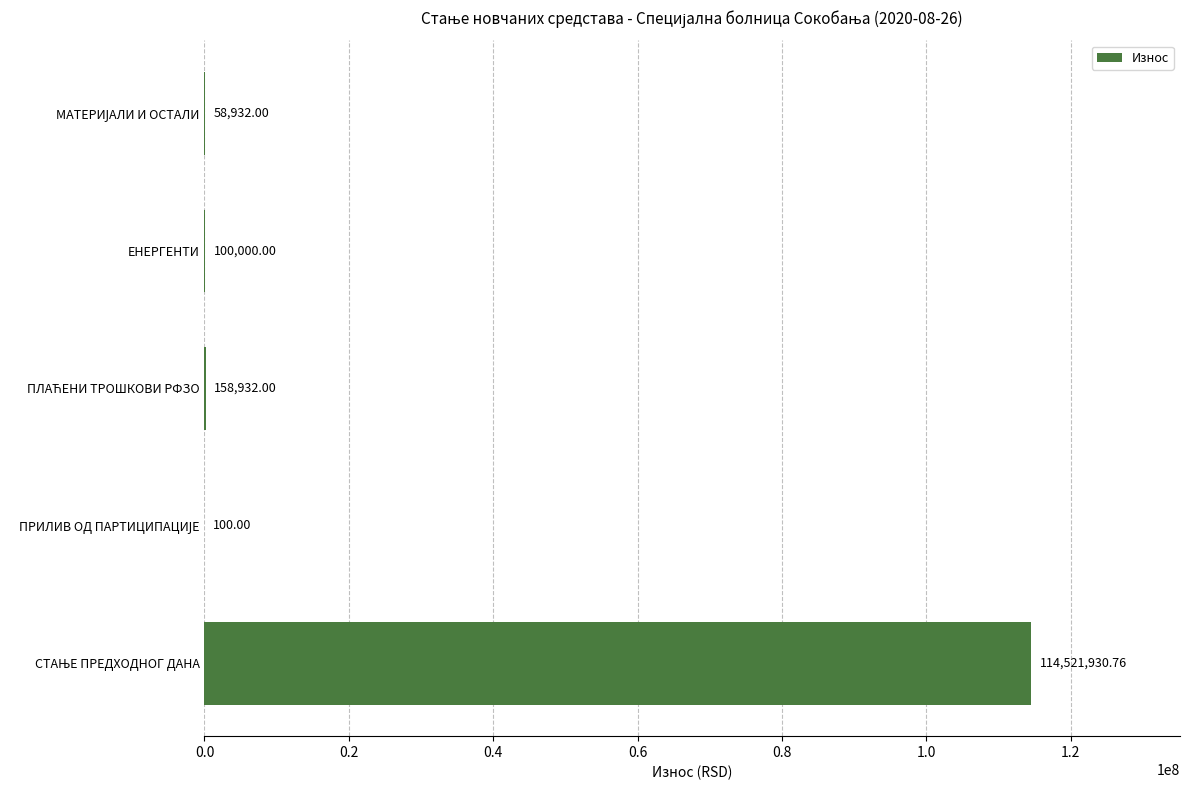

Are the bars grouped side by side (vs. stacked)?

No